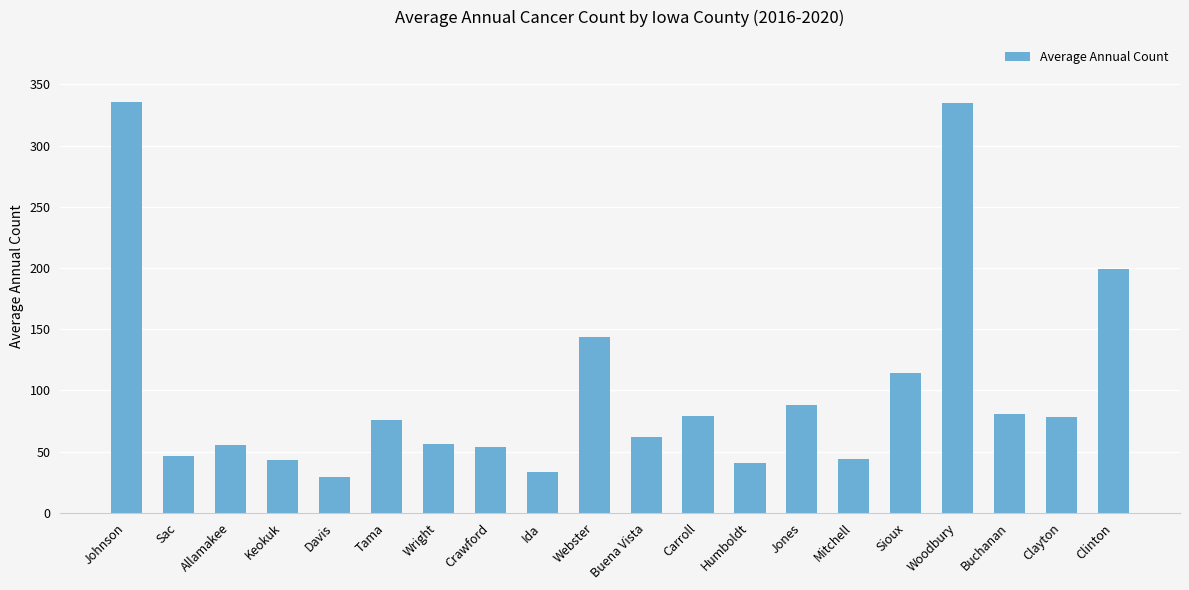

What is the change in value from Crawford to Clayton?

+24